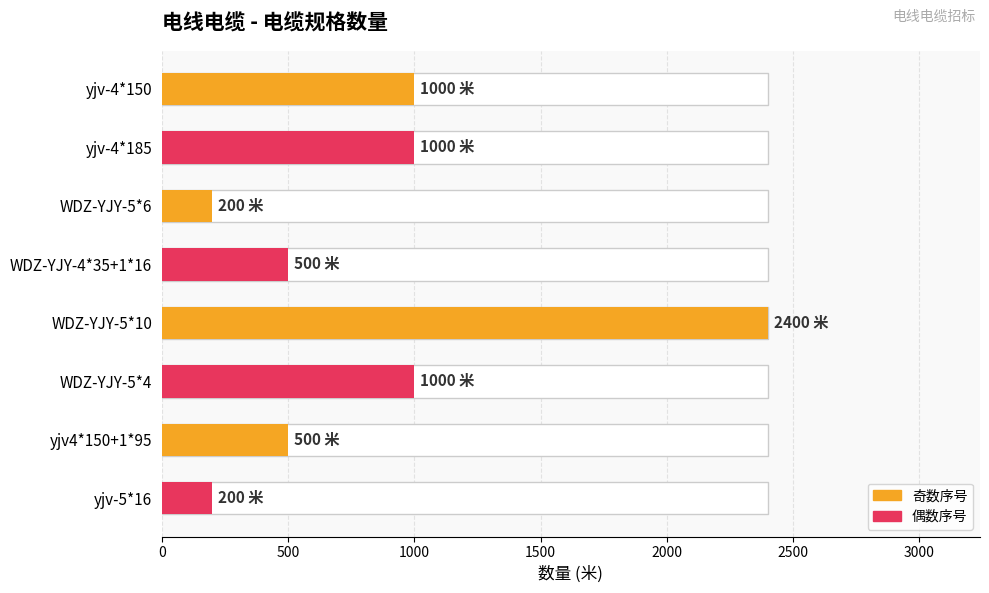

What is the minimum value shown in the chart?

200